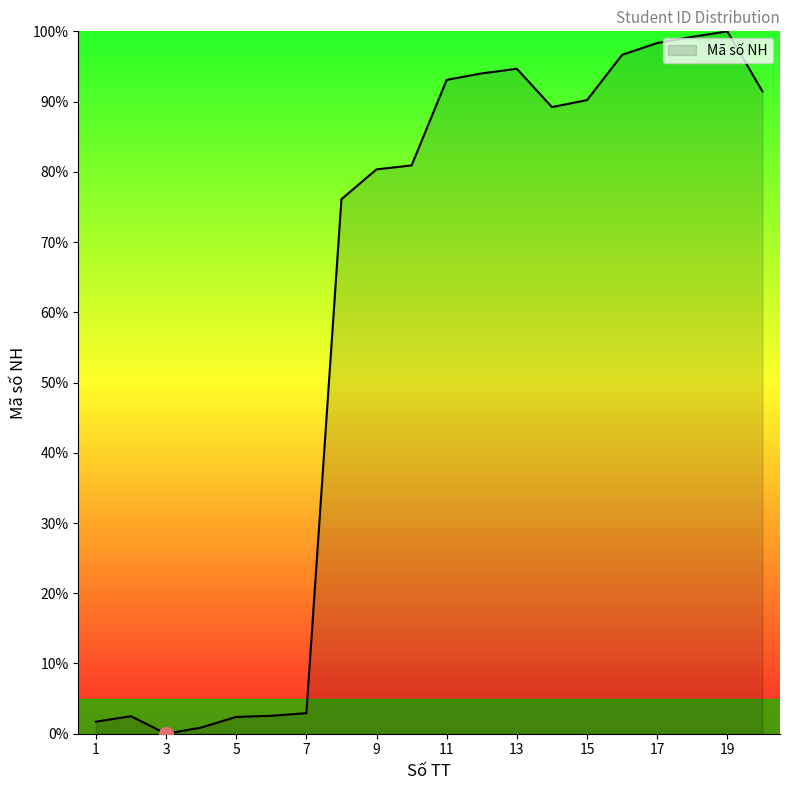

What is the difference between the maximum and minimum values?

100.0